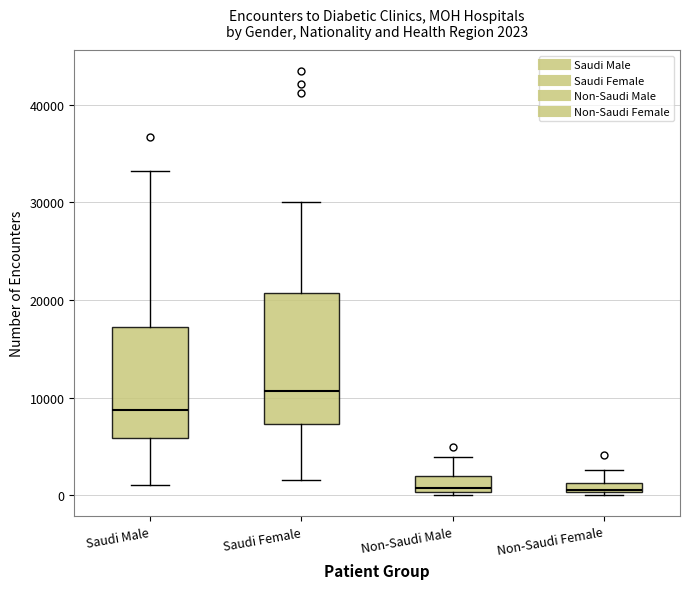

Which box is the tallest, from its lower edge to its upper edge?

Saudi Female